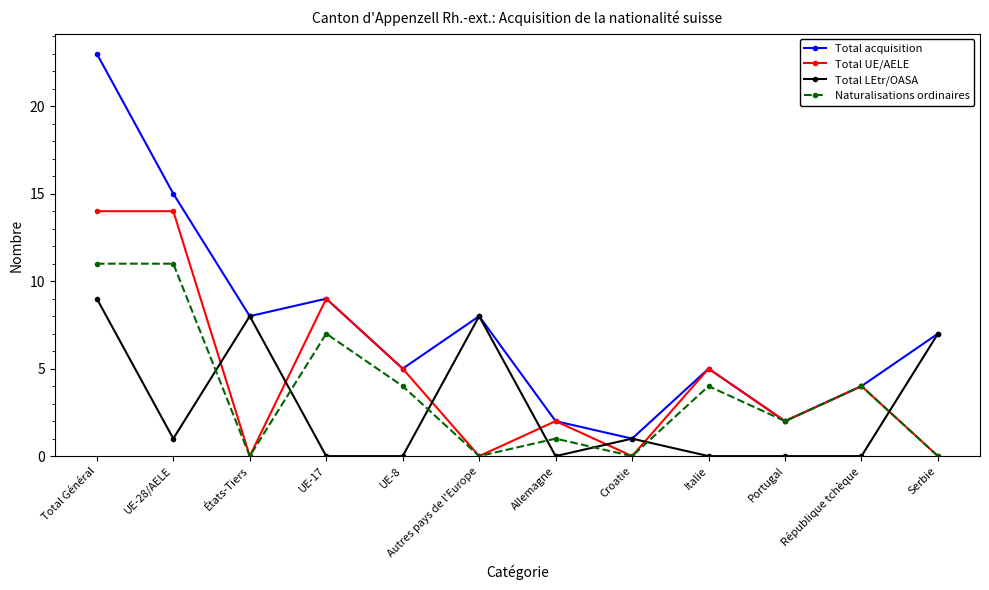

At which category is the sum across all series the highest?

Total Général